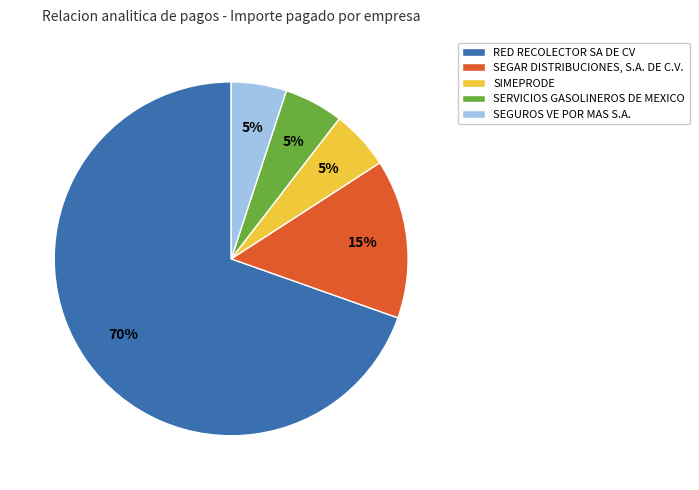

Do RED RECOLECTOR SA DE CV and SEGAR DISTRIBUCIONES, S.A. DE C.V. together represent more than half of the pie?

Yes